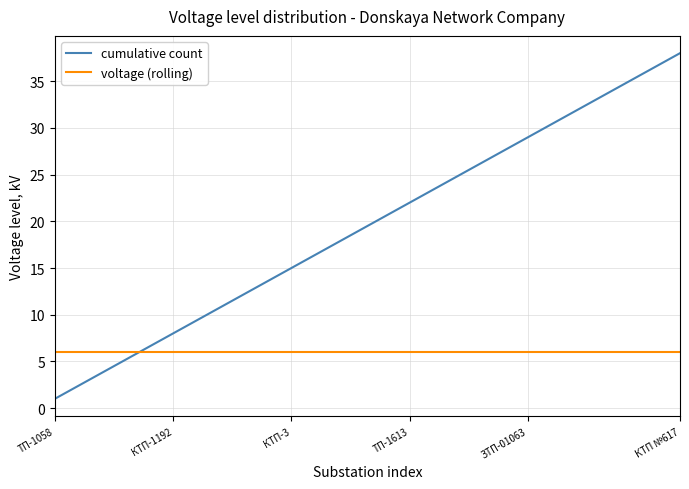

How many lines are shown in the chart?

2